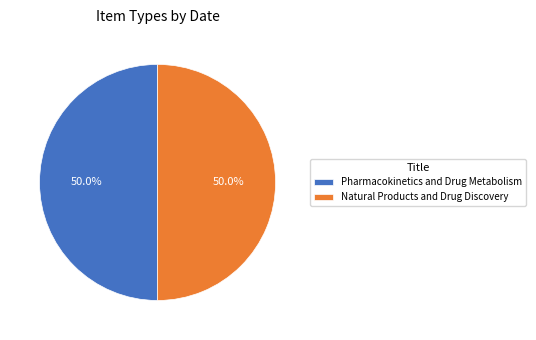

To the nearest percent, what percentage of the pie is Natural Products and Drug Discovery?

50%